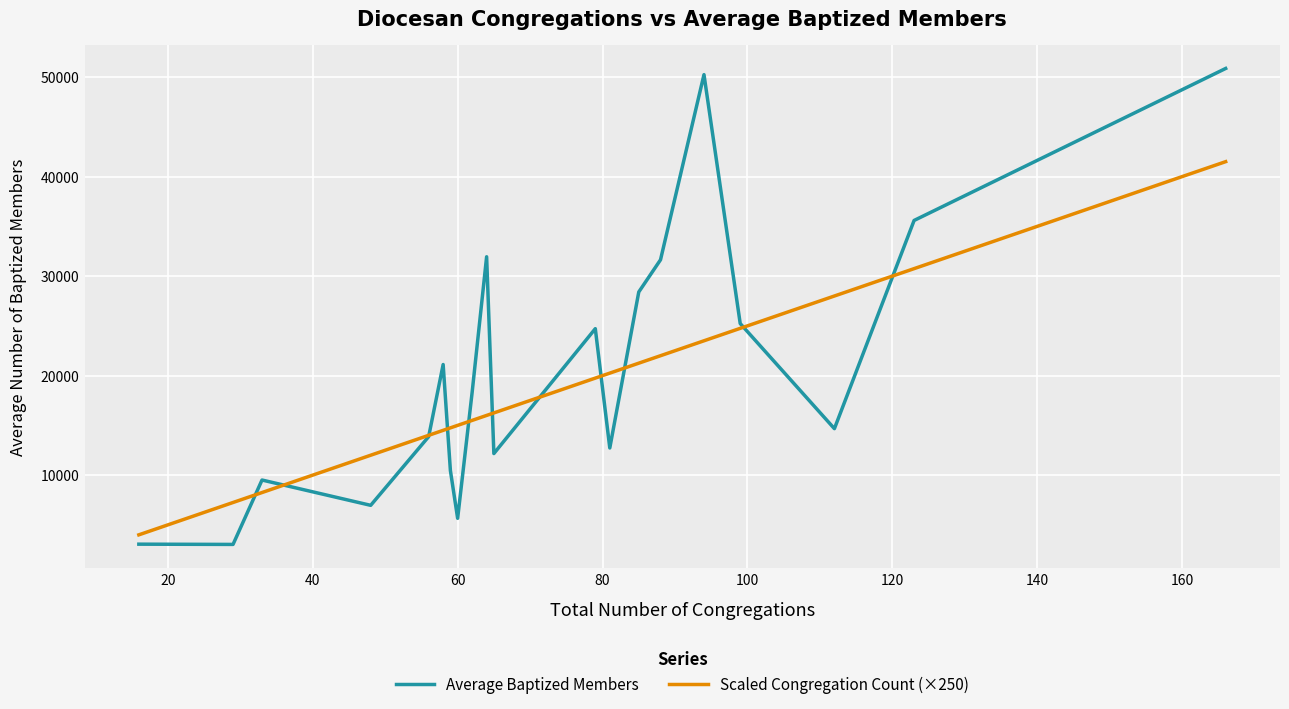

Which series has the widest spread of values?

Average Baptized Members